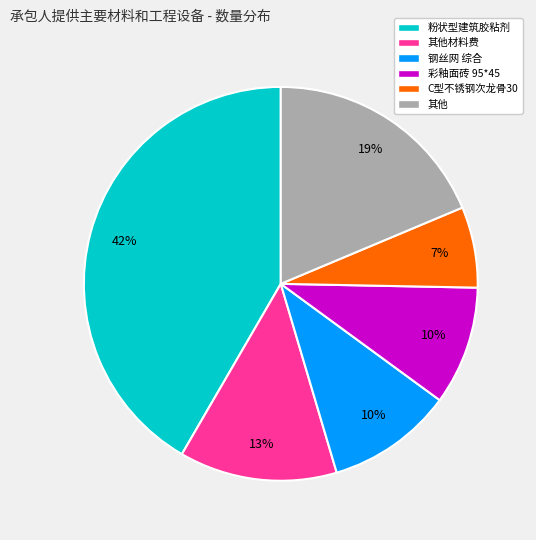

To the nearest percent, what is the difference between the largest and smallest slice percentages?

35%